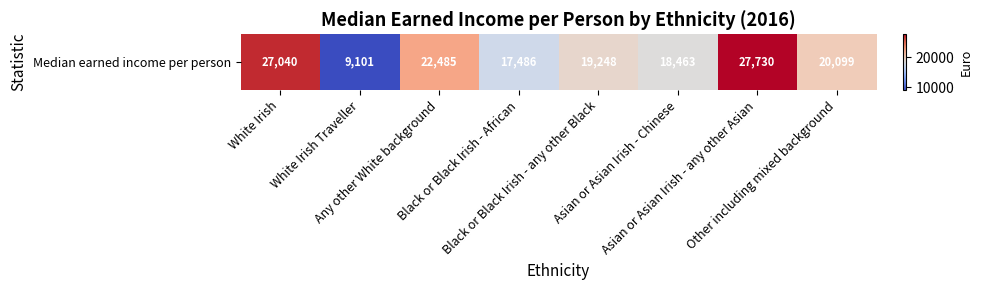

Rank the categories by value from highest to lowest.

Asian or Asian Irish - any other Asian, White Irish, Any other White background, Other including mixed background, Black or Black Irish - any other Black, Asian or Asian Irish - Chinese, Black or Black Irish - African, White Irish Traveller